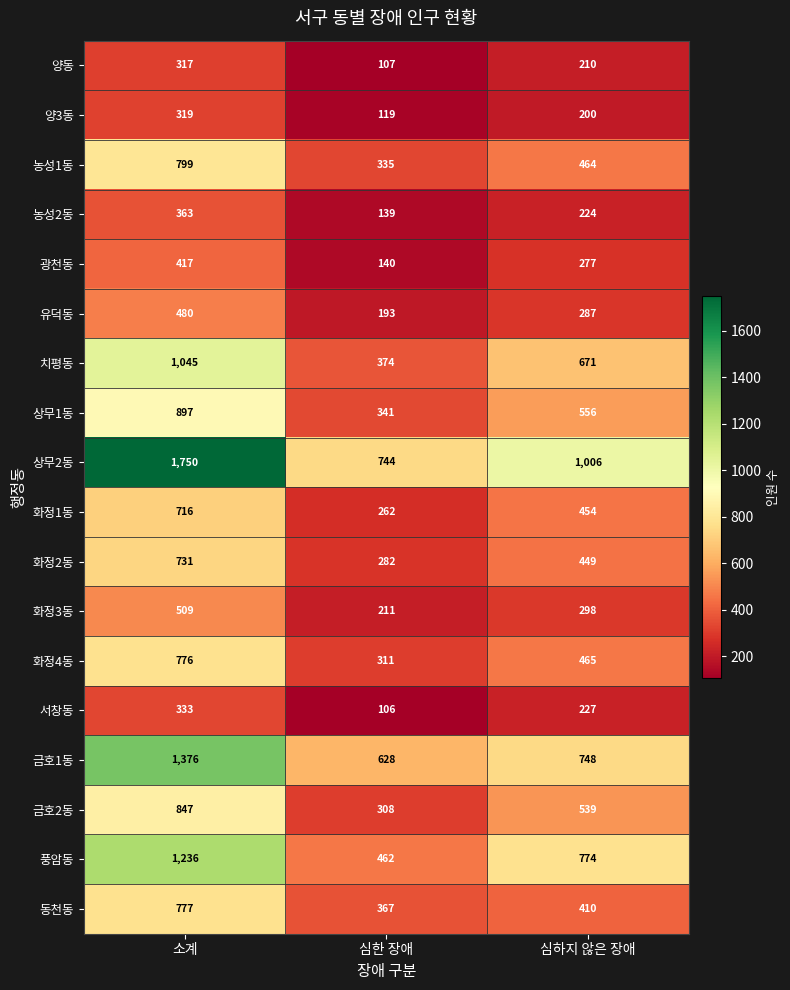

Which label corresponds to the smallest value in the chart?

심한 장애